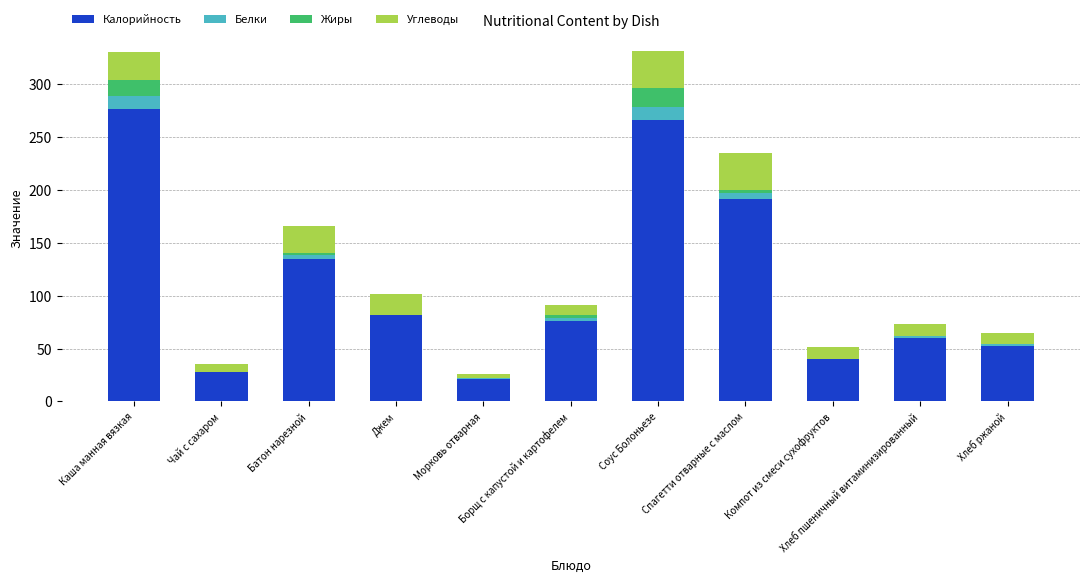

What is the sum of all Калорийность values?

1227.8